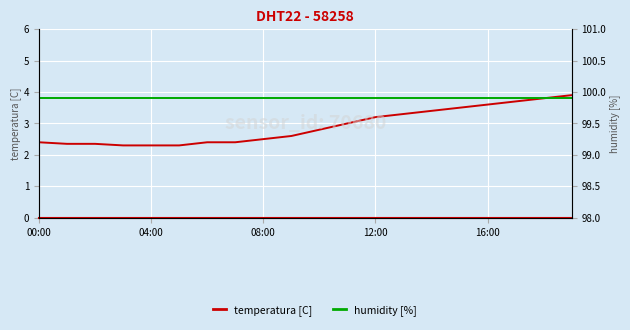

Which series has the largest range (max minus min)?

temperatura [C]